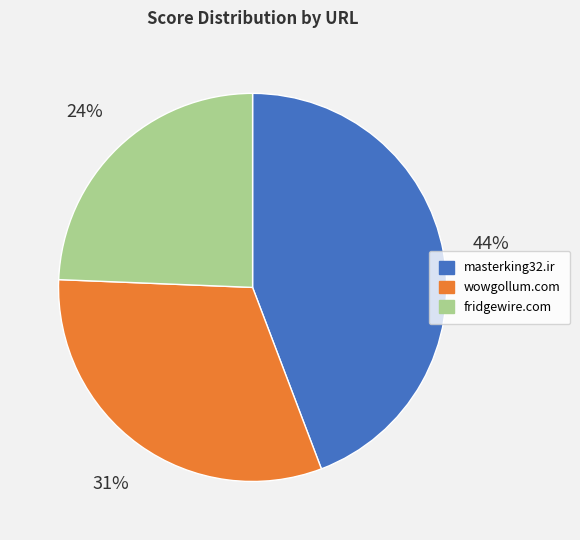

Approximately how many times larger is the value at wowgollum.com compared to fridgewire.com?

1.3